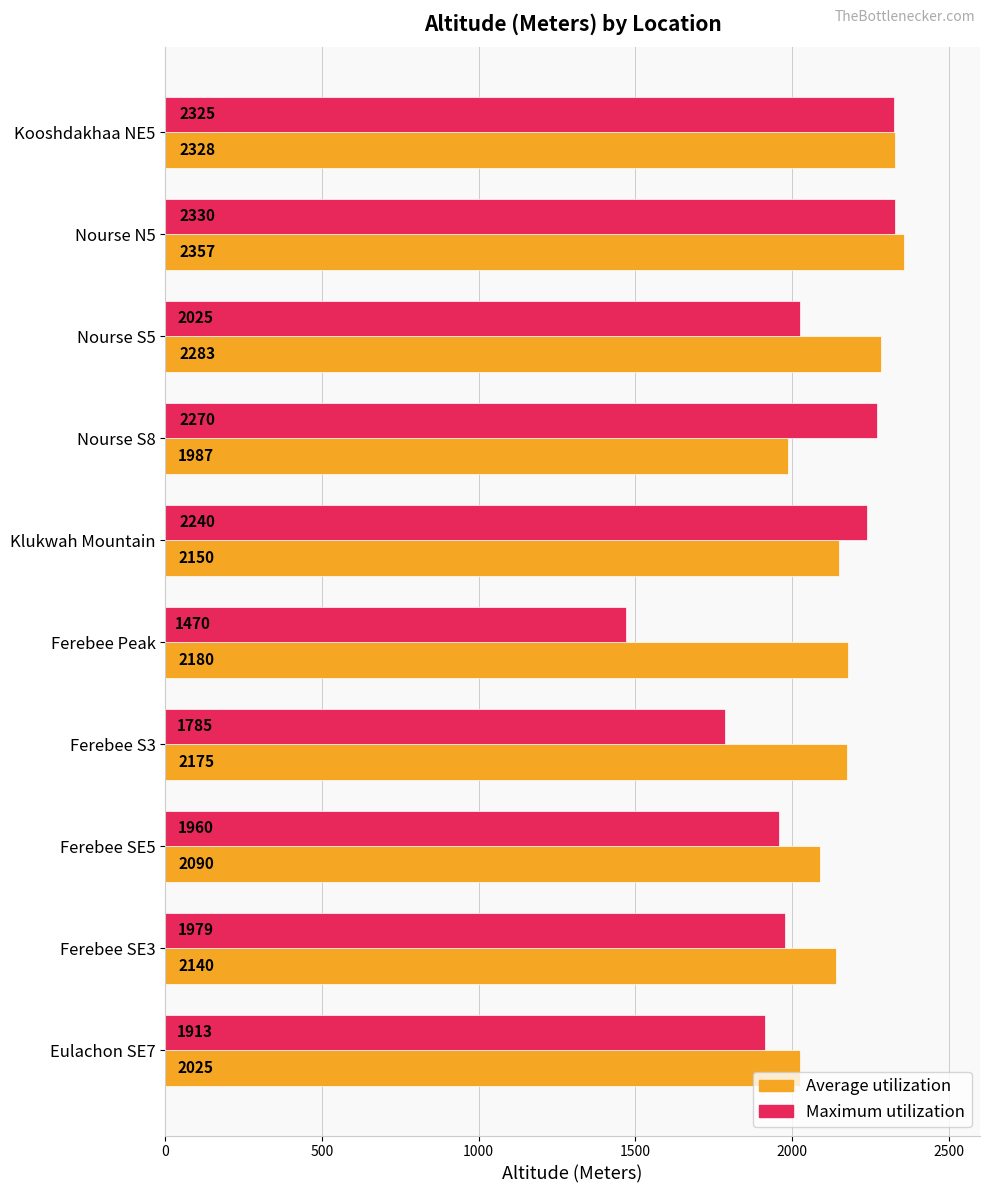

How many Average utilization values are between 2090 and 2283?

6